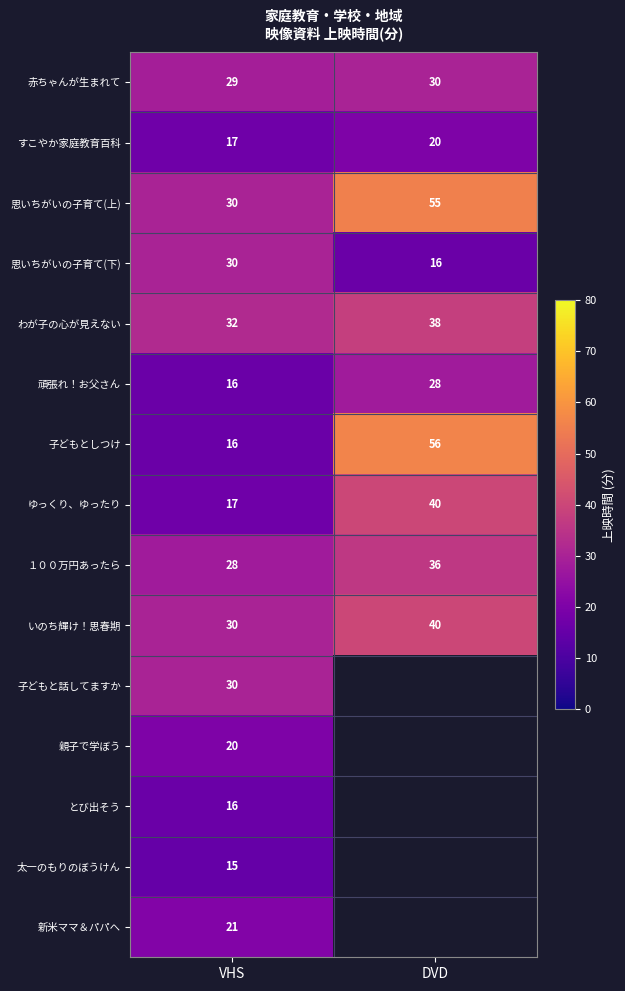

Is the value of 思いちがいの子育て(上) at VHS greater than the value of 赤ちゃんが生まれて at VHS?

Yes